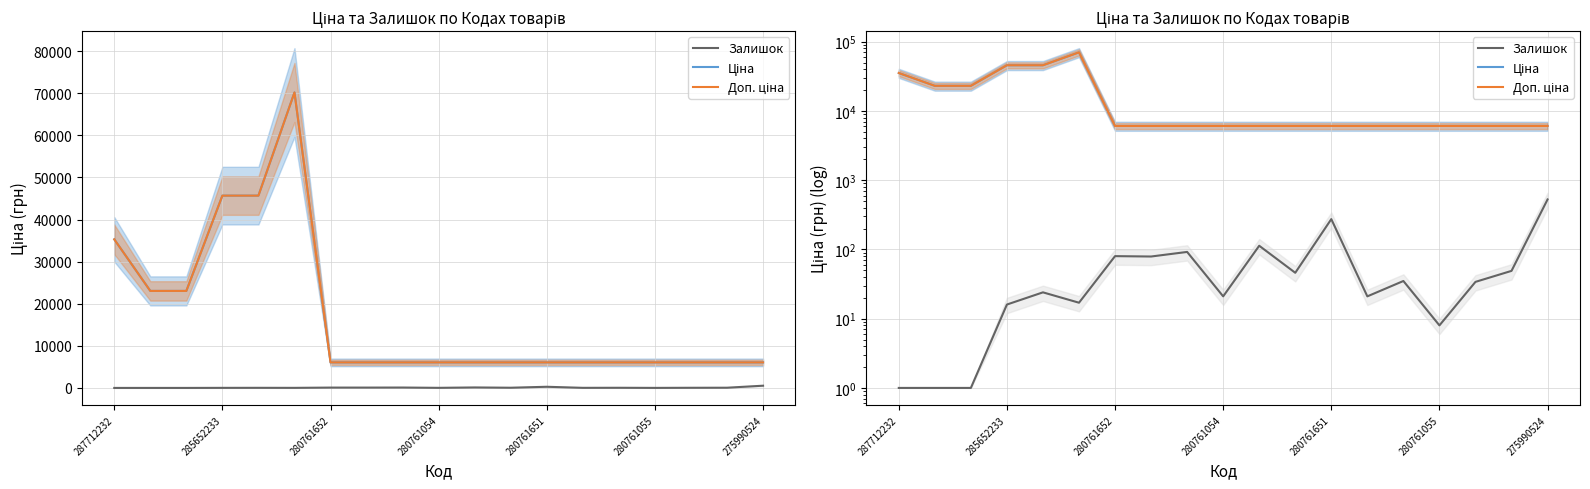

Reading left to right, what are all the values shown in this chart?

Залишок: 1.0	1.0	1.0	16.0	24.0	17.0	80.0	79.0	92.0	21.0	113.0	46.0	274.0	21.0	35.0	8.0	34.0	49.0	527.0
Ціна: 35295.1	23040.4	23040.4	45672.6	45672.6	70181.6	6067.2	6067.2	6067.2	6067.2	6067.2	6067.2	6067.2	6067.2	6067.2	6067.2	6067.2	6067.2	6067.2
Доп. ціна: 35295.1	23040.4	23040.4	45672.6	45672.6	70181.6	6067.2	6067.2	6067.2	6067.2	6067.2	6067.2	6067.2	6067.2	6067.2	6067.2	6067.2	6067.2	6067.2